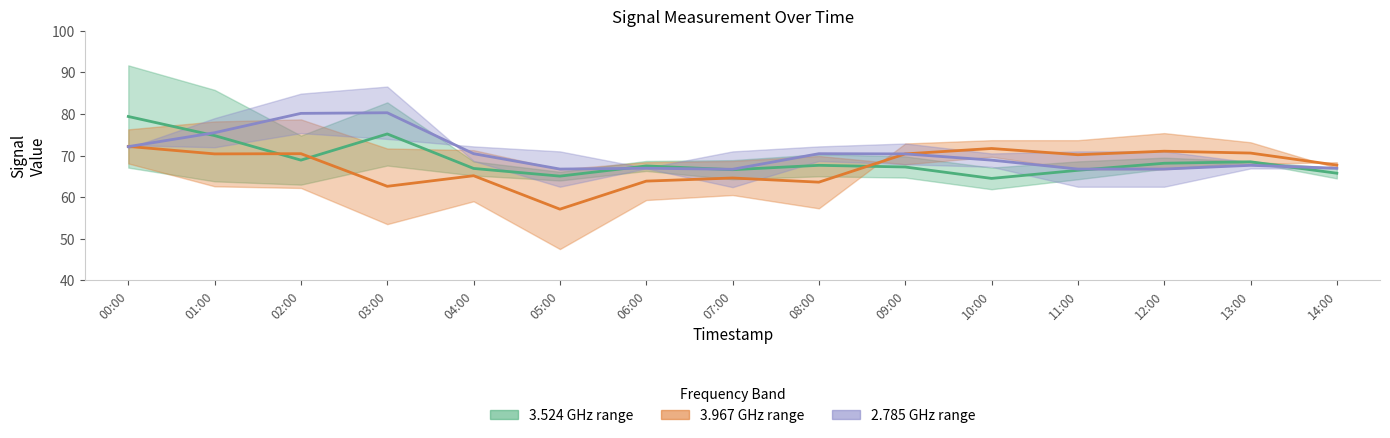

How many data points does each series have?

15